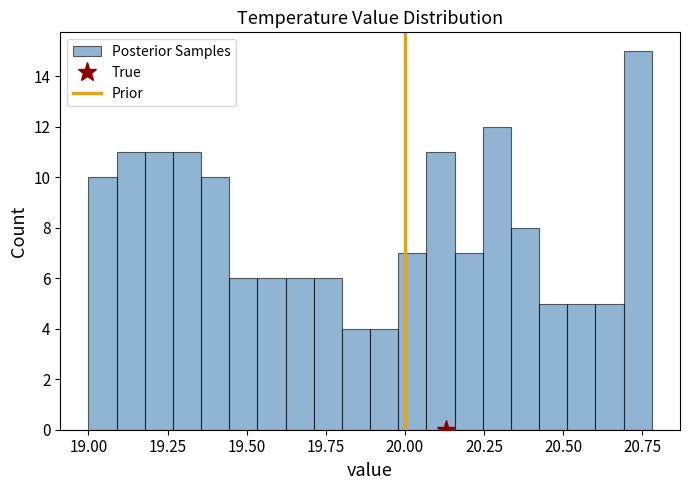

Around what value on the x-axis is the tallest bar? Give the approximate position of its centre, as read against the axis.

20.75